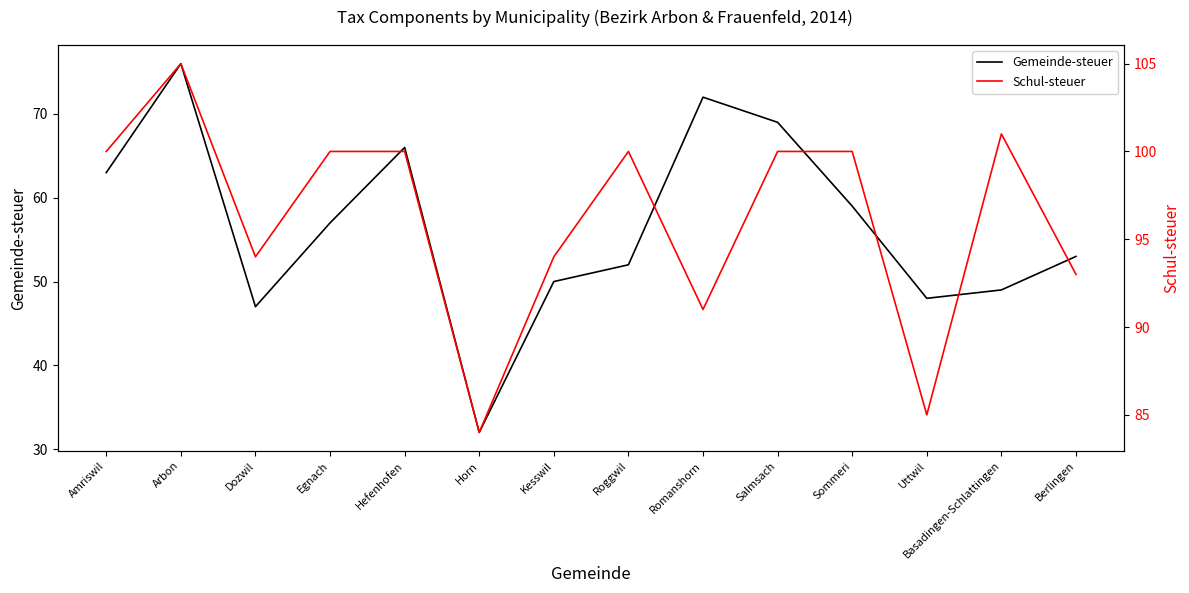

What is the label of the 13th point from the left?

Basadingen-Schlattingen